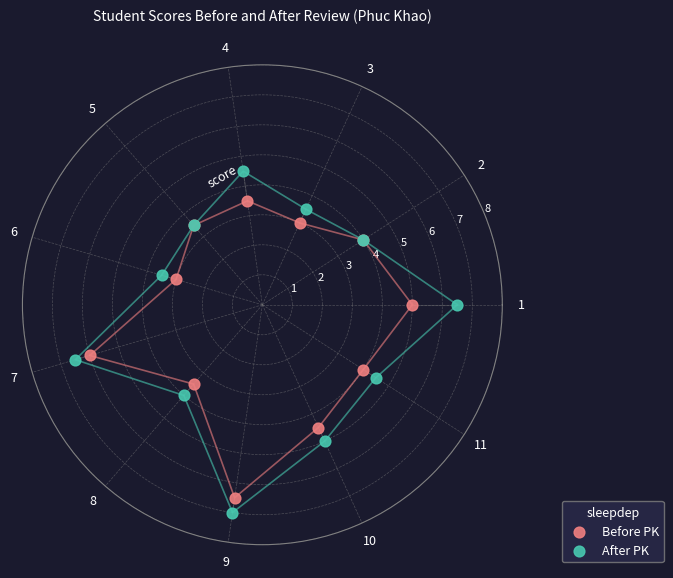

Which series reaches the minimum Y coordinate?

Before PK